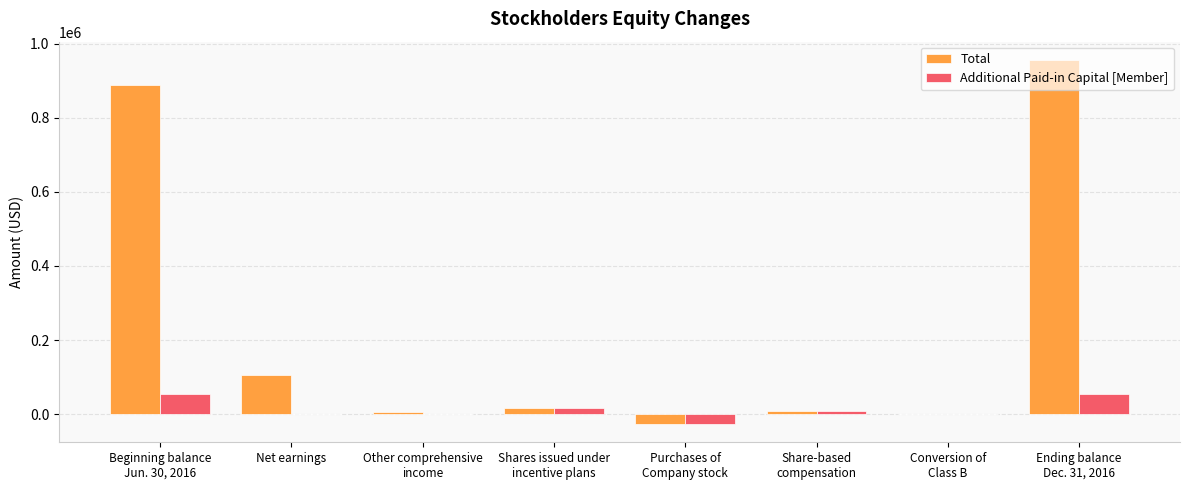

What is the greatest value displayed?

955885